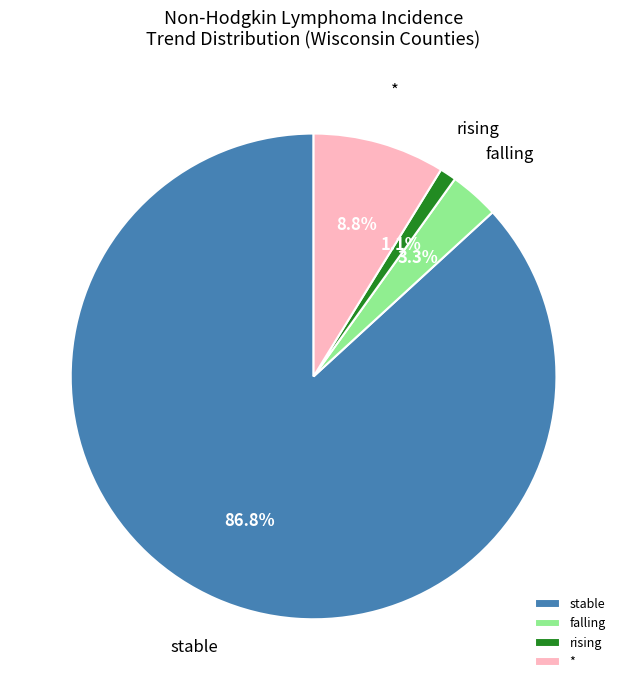

Which has a higher value, falling or stable?

stable